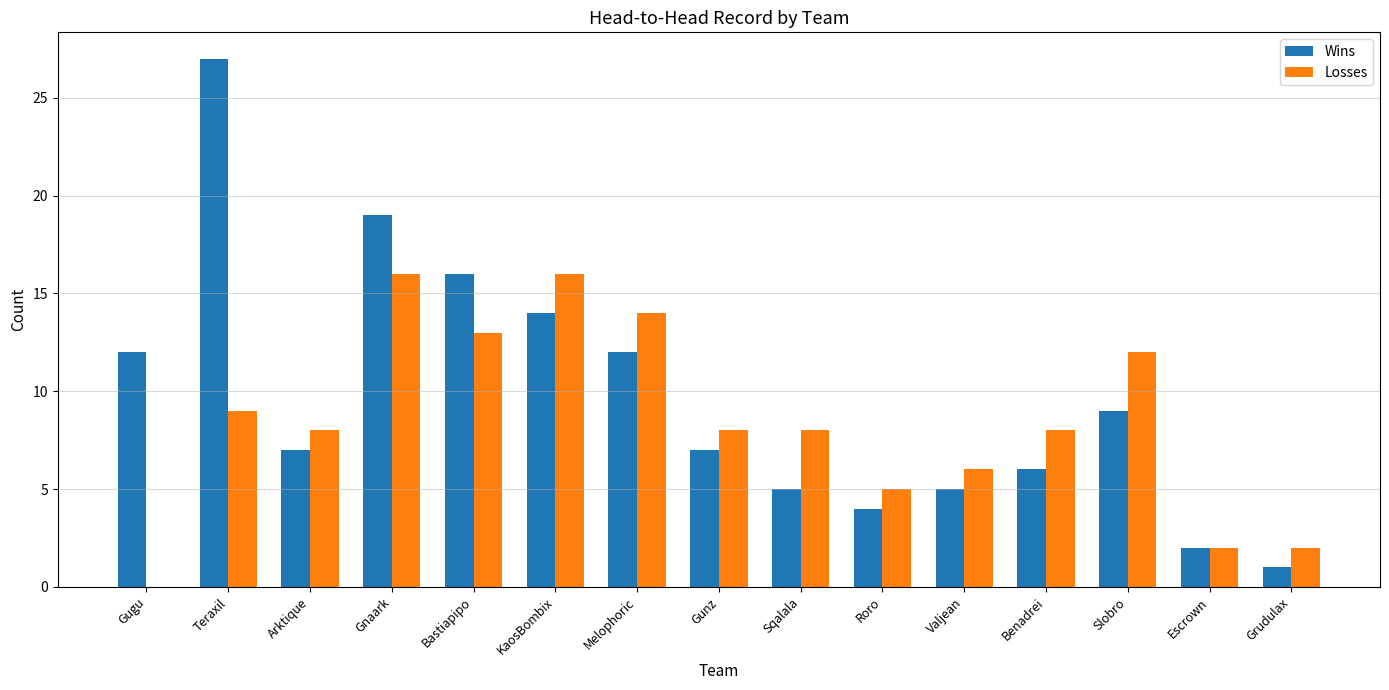

Which category has the highest value across all series?

Teraxil